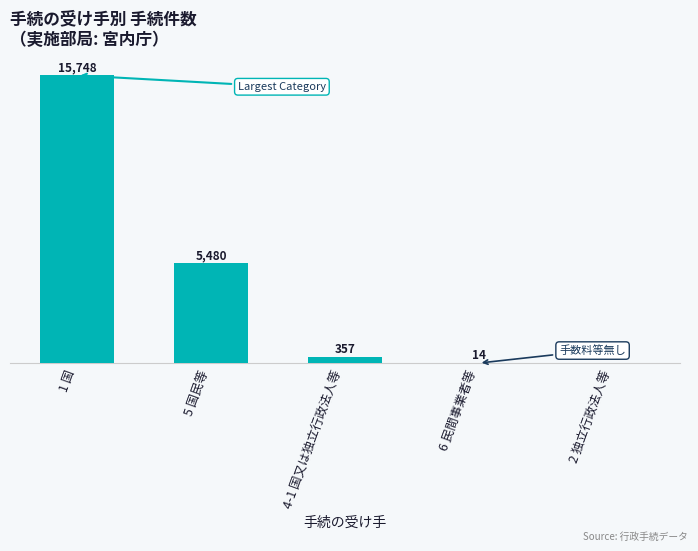

Which has a higher value, 1 国 or 6 民間事業者等?

1 国